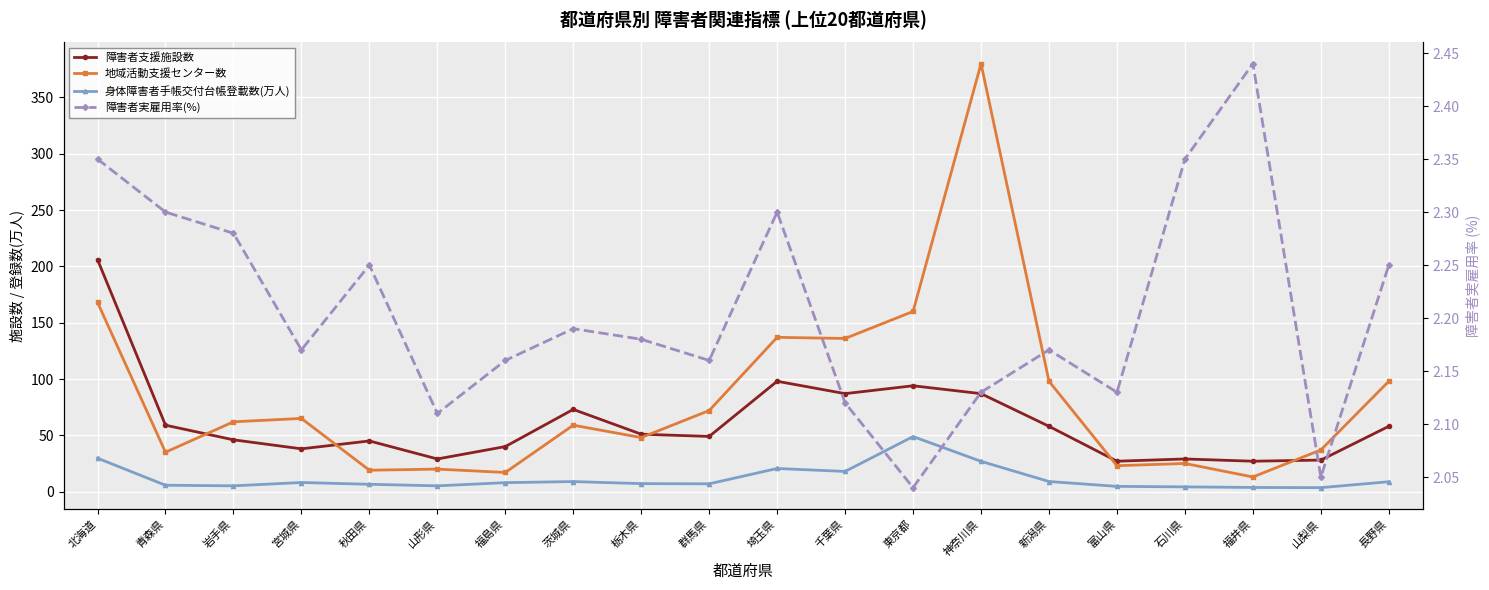

Which label corresponds to the smallest value in the chart?

東京都